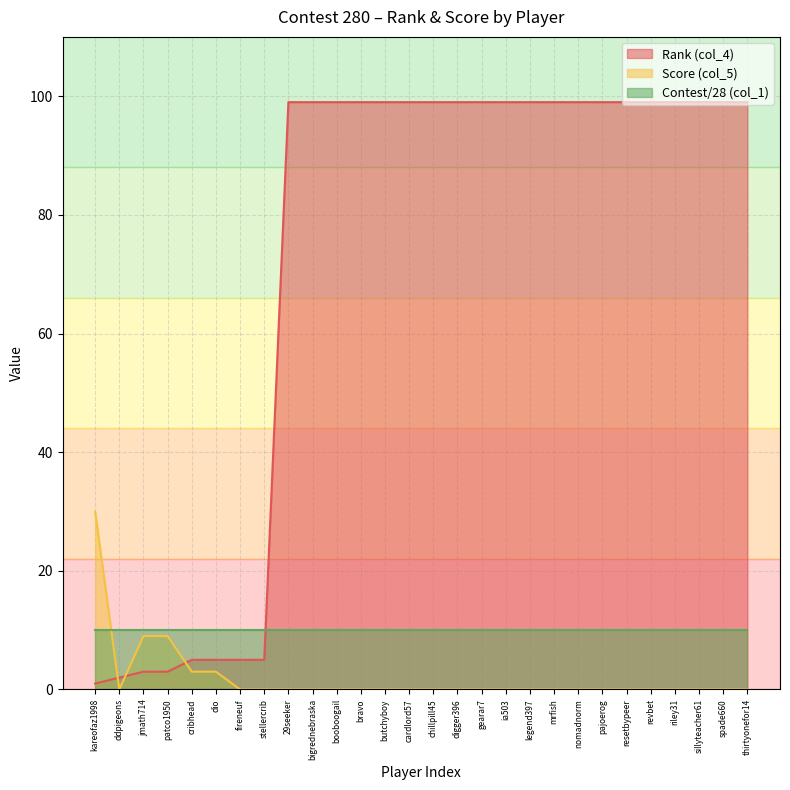

What is the difference between the second highest and second lowest values in the Rank (col_4) series?

97